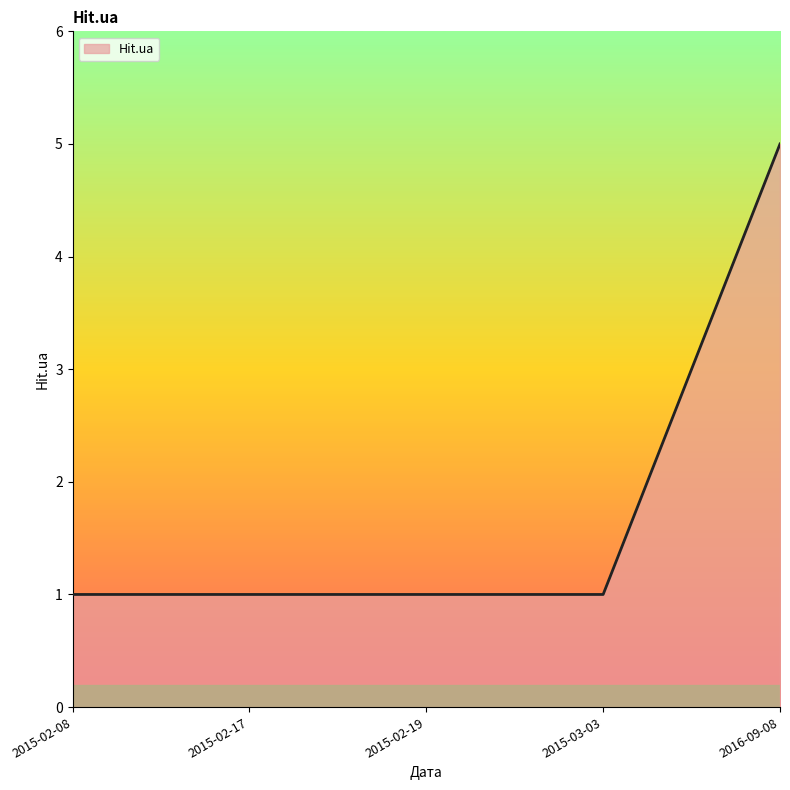

Approximately how many times larger is the value at 2015-03-03 compared to 2015-02-19?

1.0